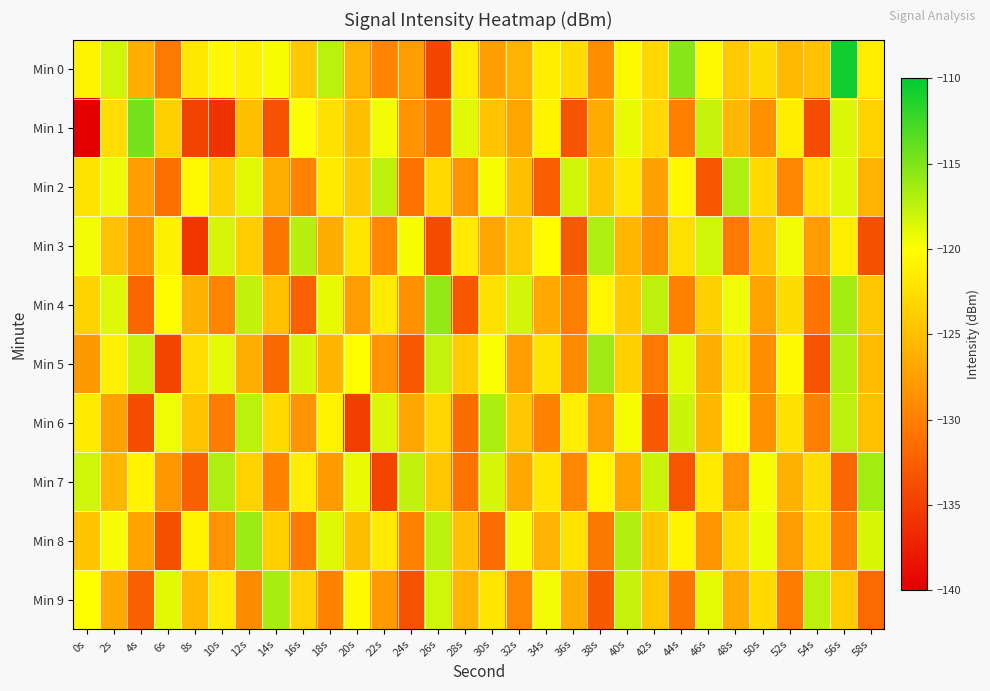

What is the total value across all series at 44s?

-1239.9